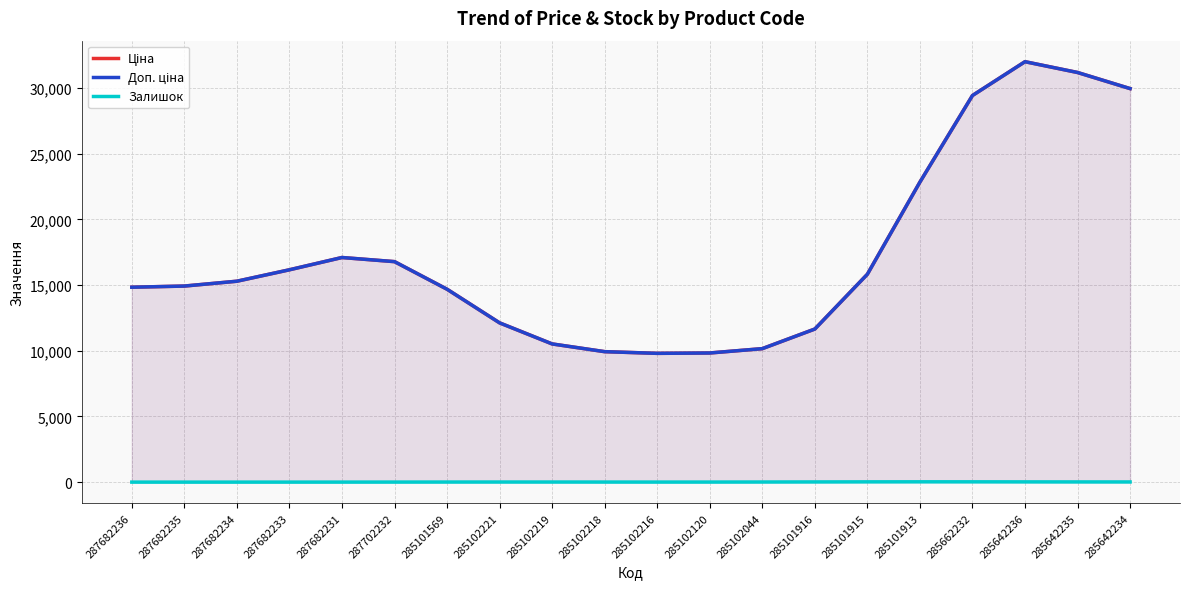

What is the maximum value shown in the chart?

31996.8